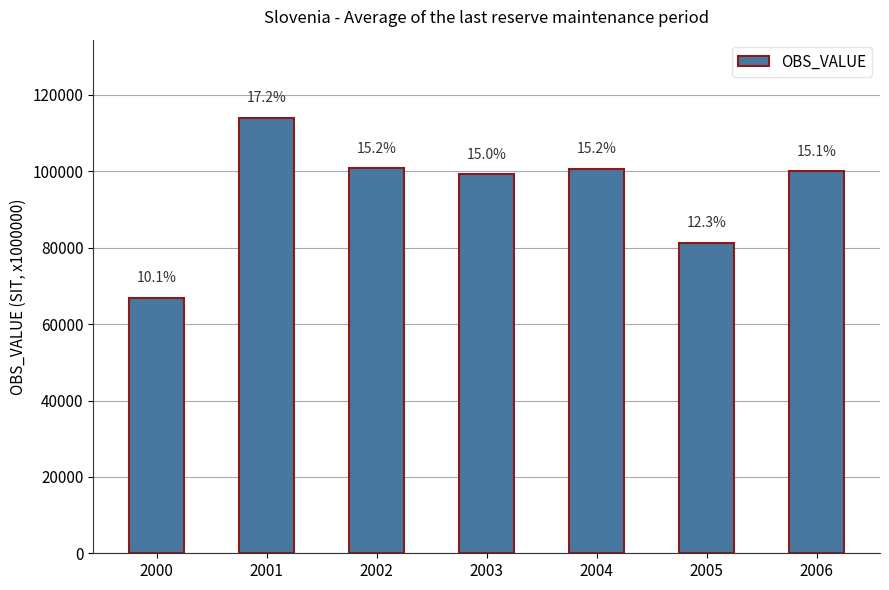

How many bars are there in total?

7